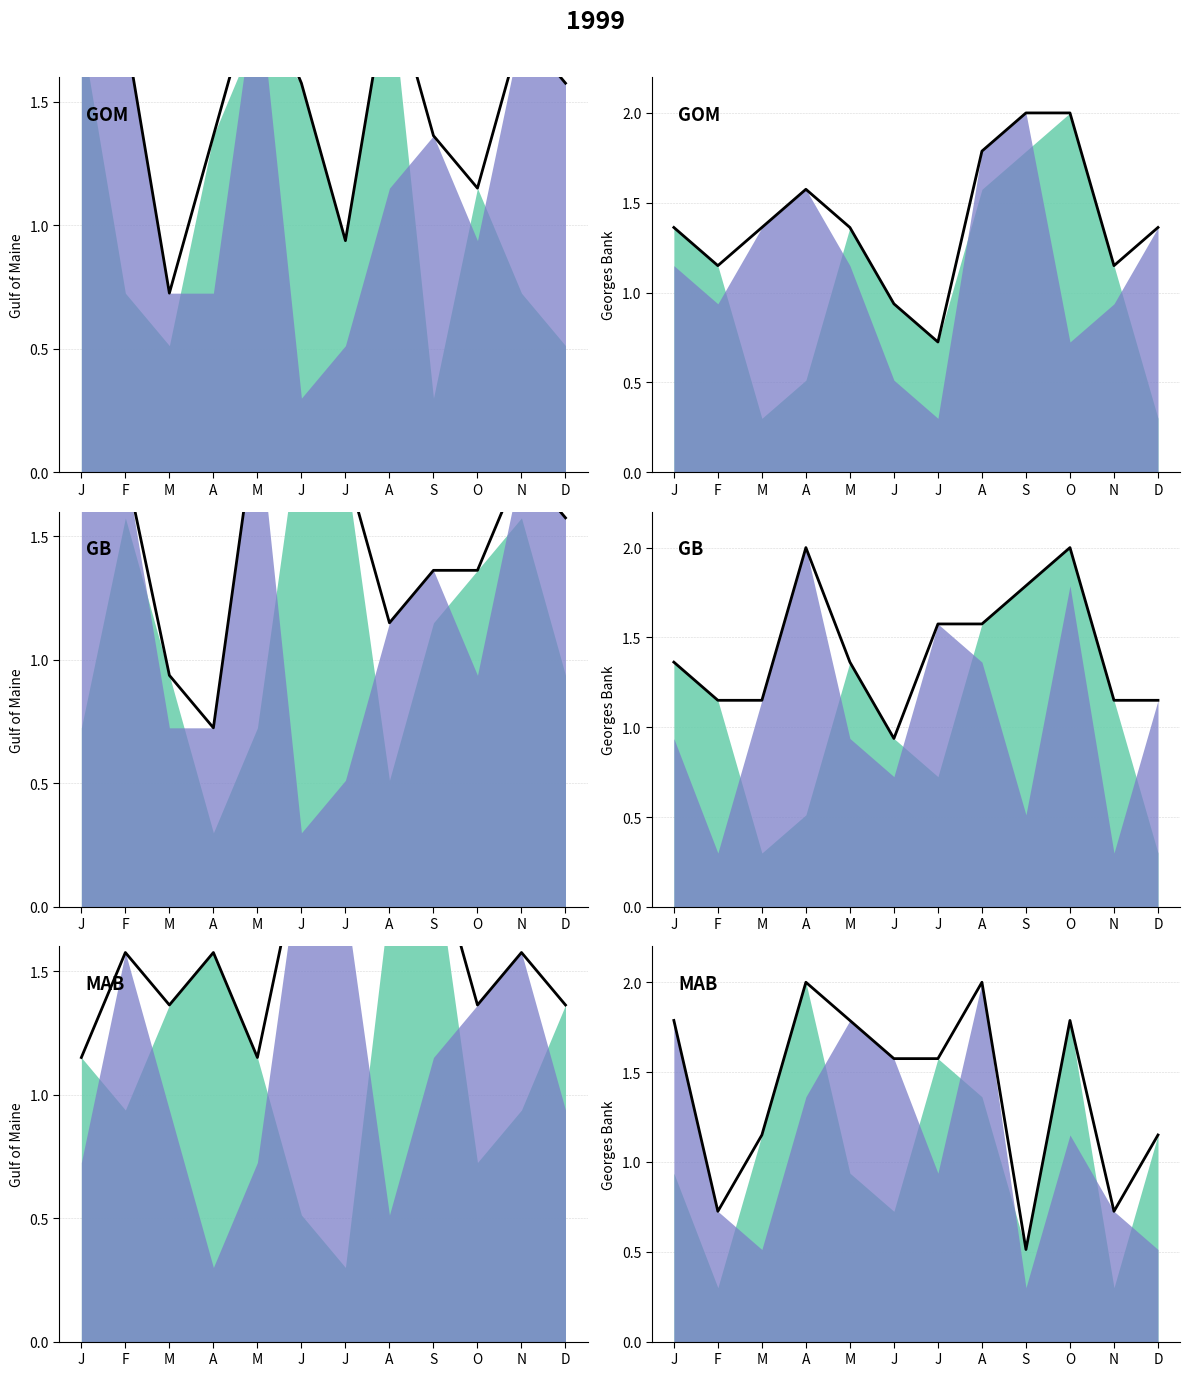

Count the values in the range 1 to 2.

9